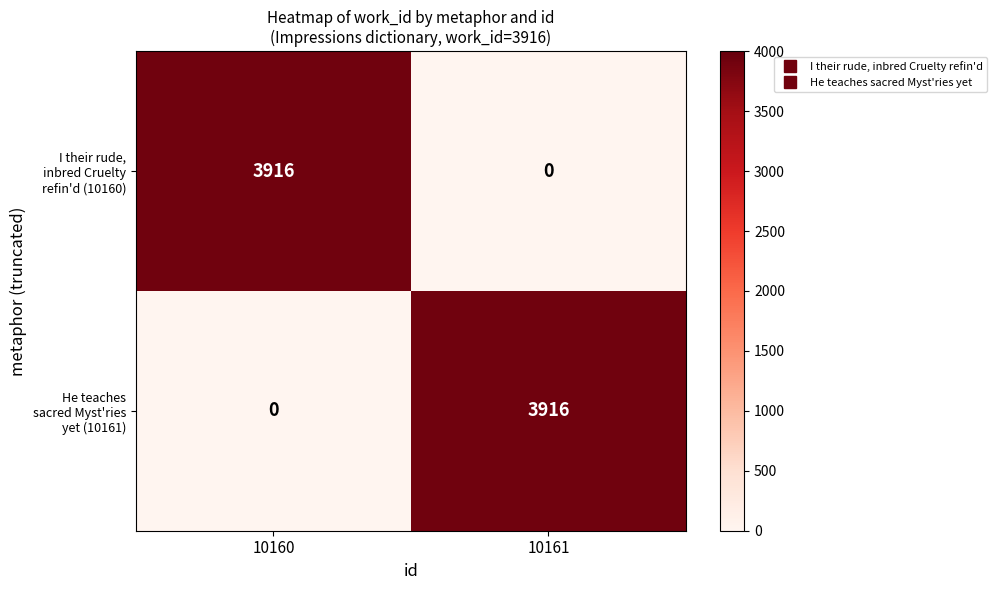

What is the total value across all series at 10160?

3916